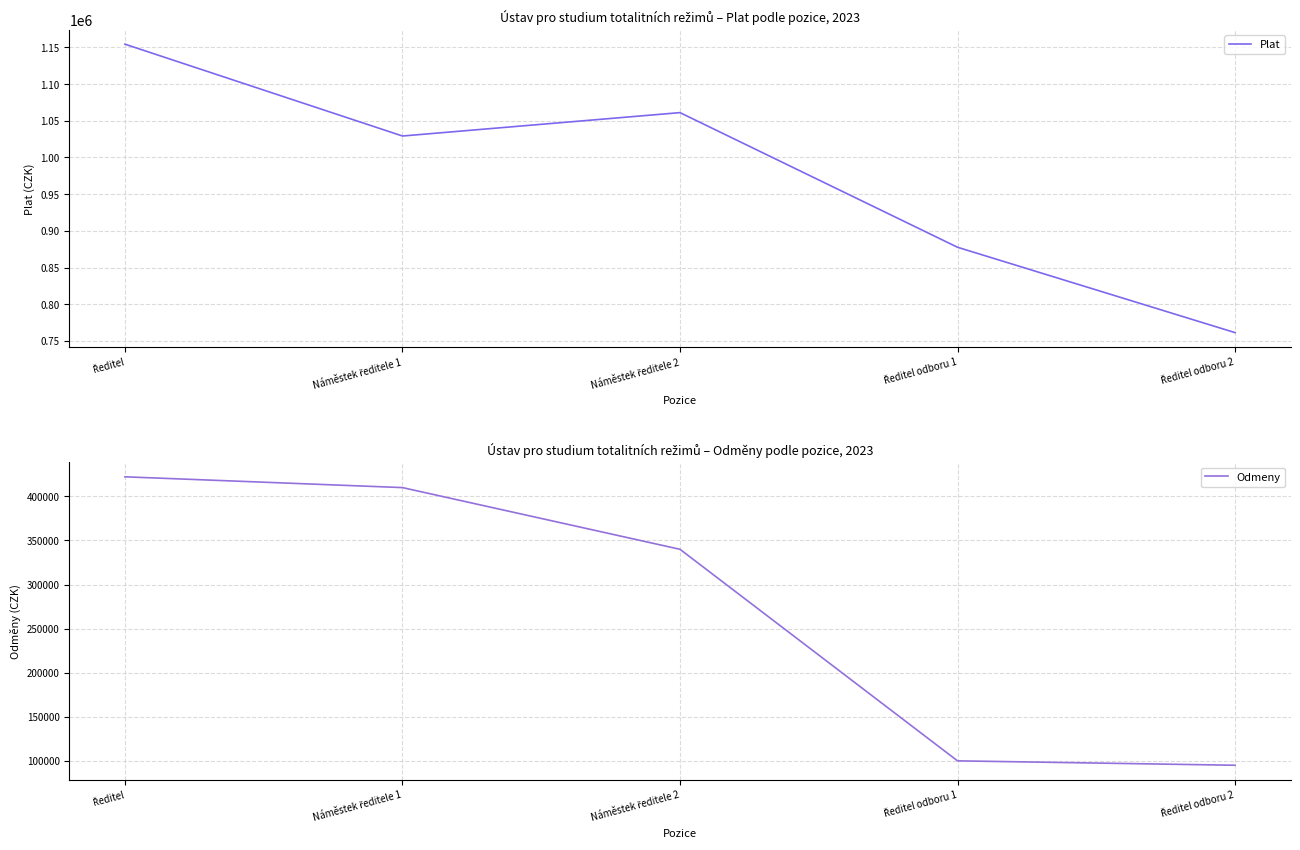

At which label does Plat first exceed 1029248?

Ředitel